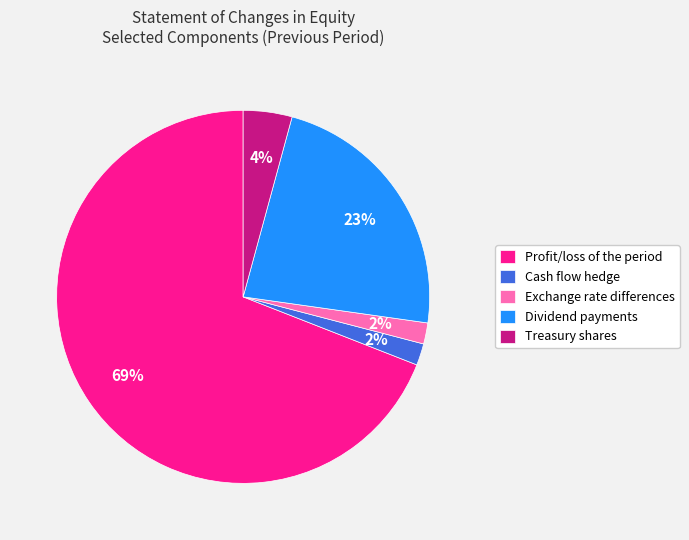

True or false: Dividend payments accounts for 23% of the total.

True